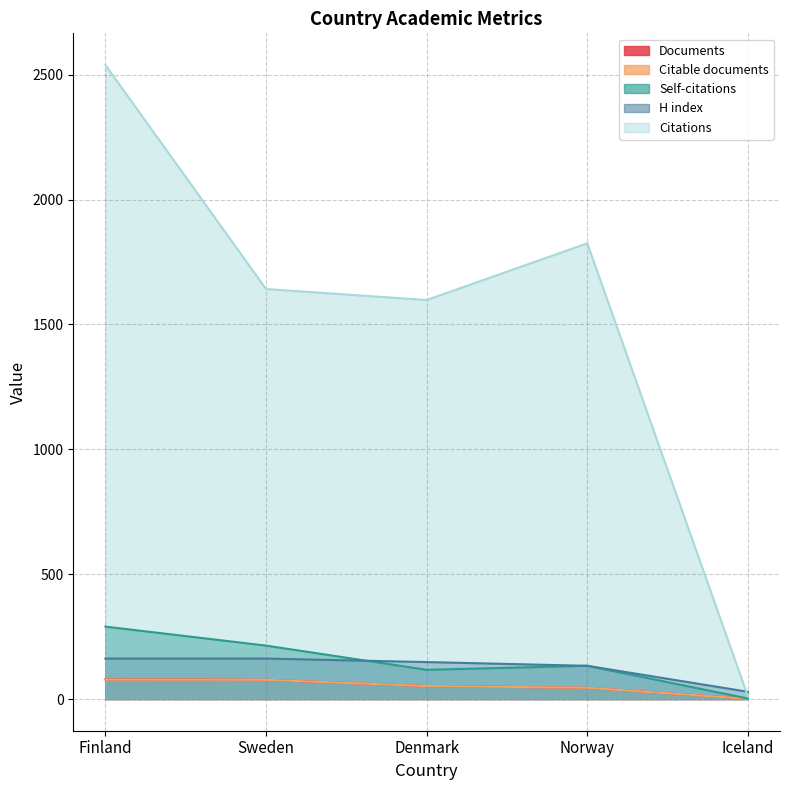

Reading right to left, transcribe all the data shown in this chart.

Documents: 1	45	52	77	79
Citable documents: 1	45	52	77	78
Citations: 11	1825	1598	1642	2539
Self-citations: 2	133	117	214	290
H index: 29	133	148	162	162